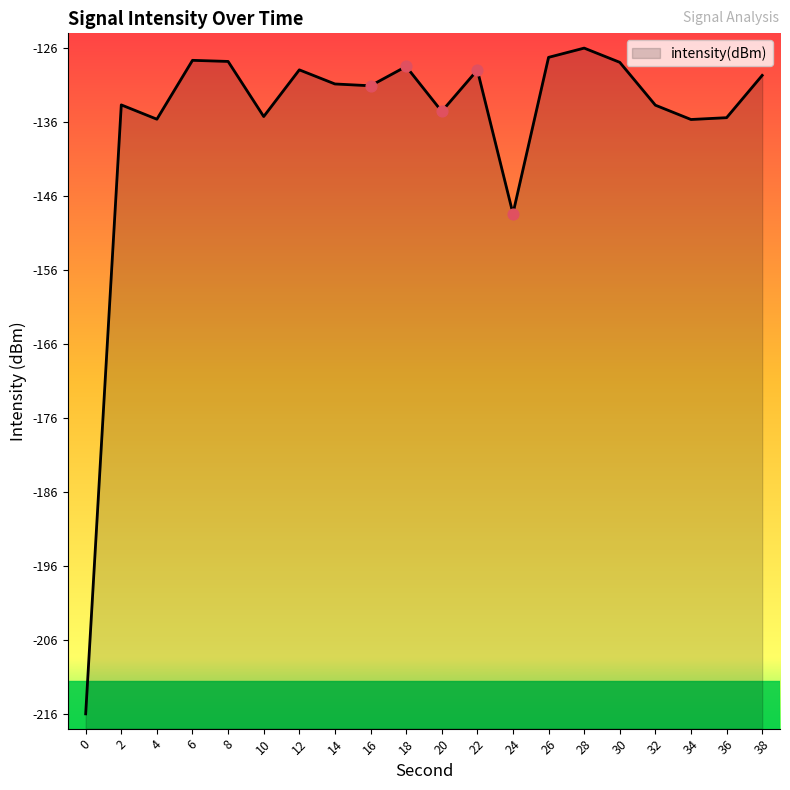

What is the change in value from 8 to 16?

-3.3